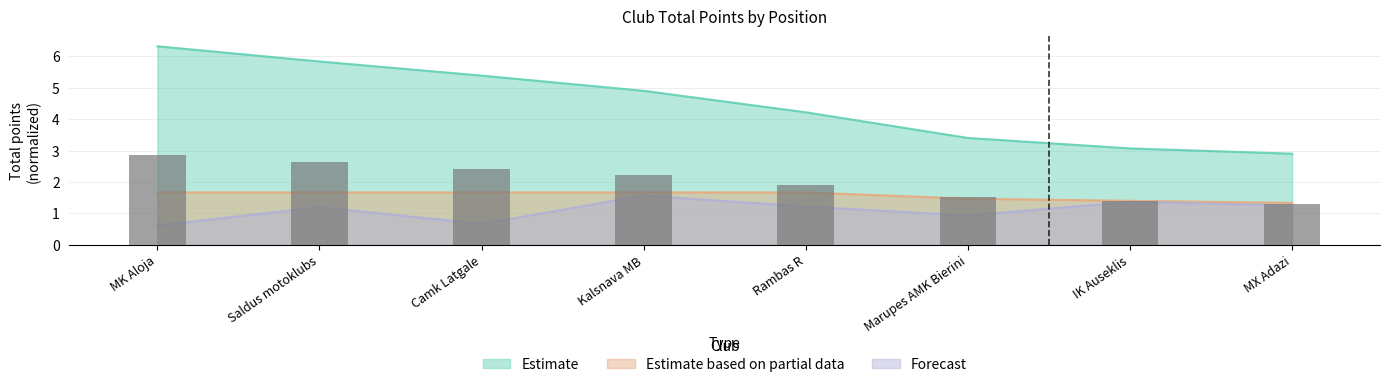

Are the bars horizontal?

No